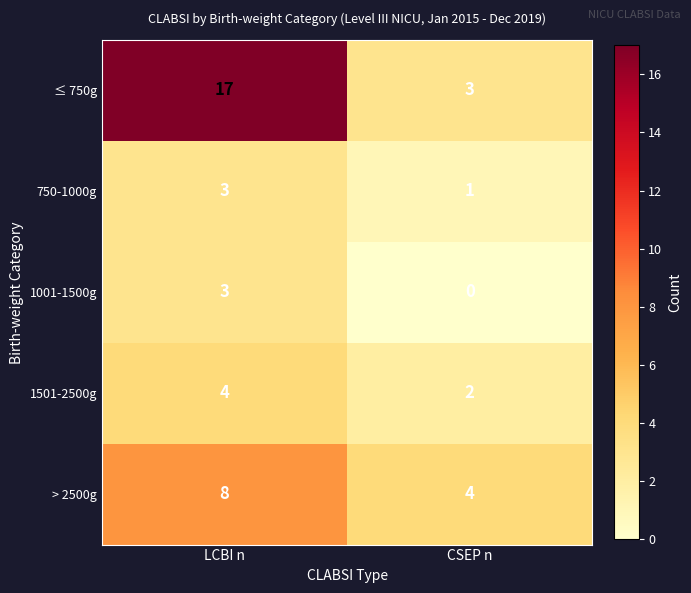

Read the 1001-1500g value at LCBI n.

3